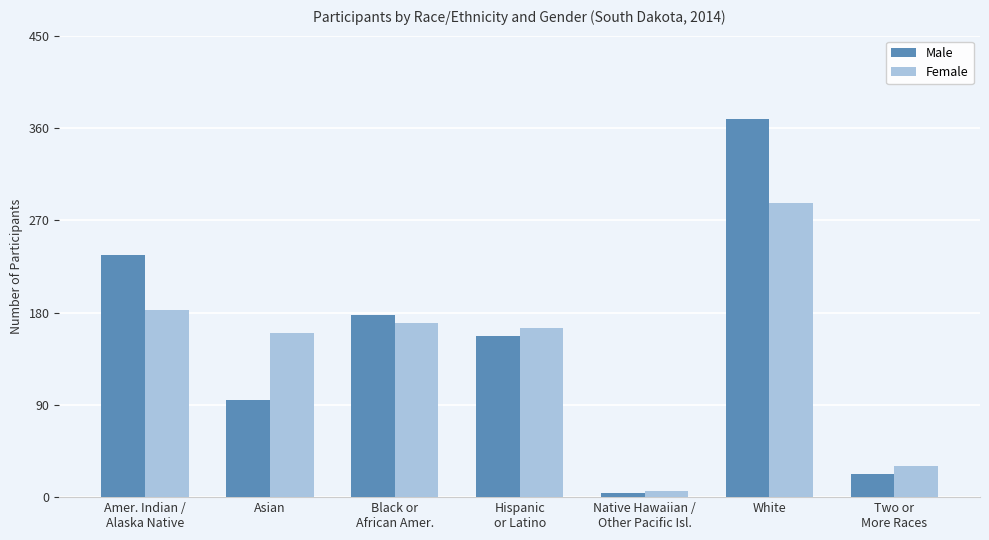

List the labels in order of Male value, smallest first.

Native Hawaiian /
Other Pacific Isl., Two or
More Races, Asian, Hispanic
or Latino, Black or
African Amer., Amer. Indian /
Alaska Native, White